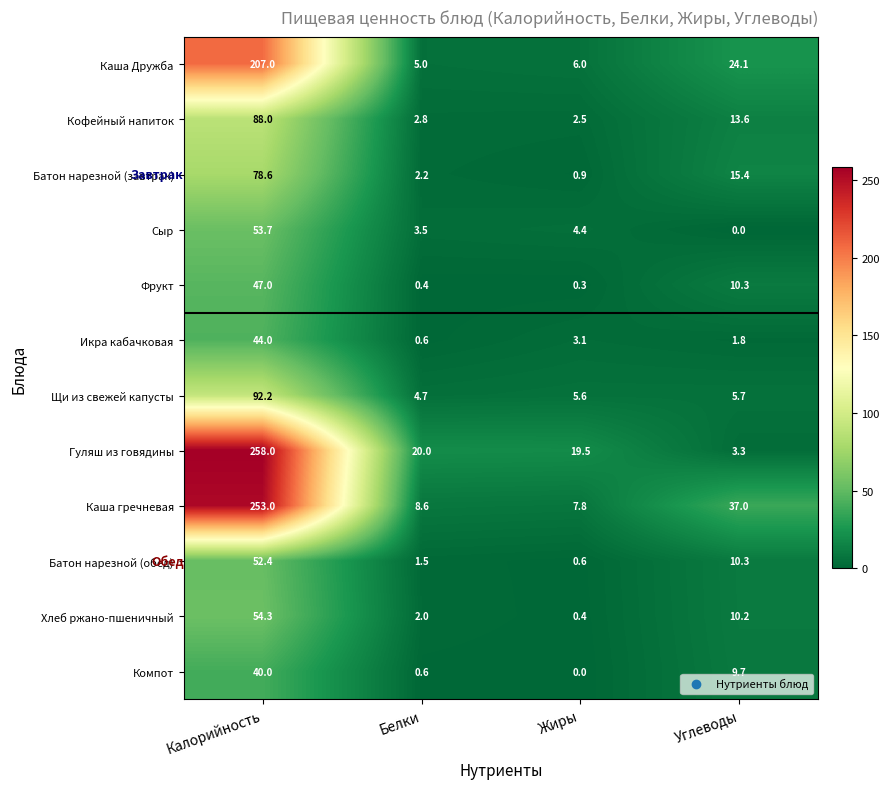

What is the maximum value shown in the chart?

258.0